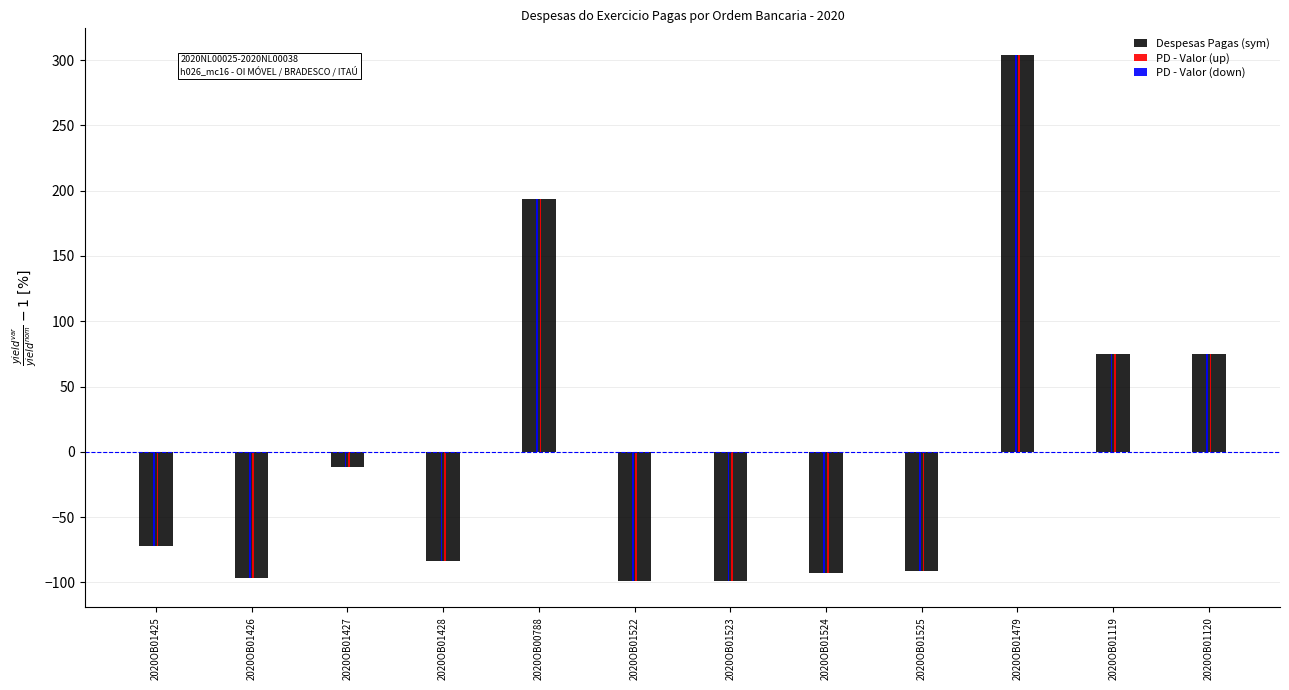

How many bars are there in each group?

3